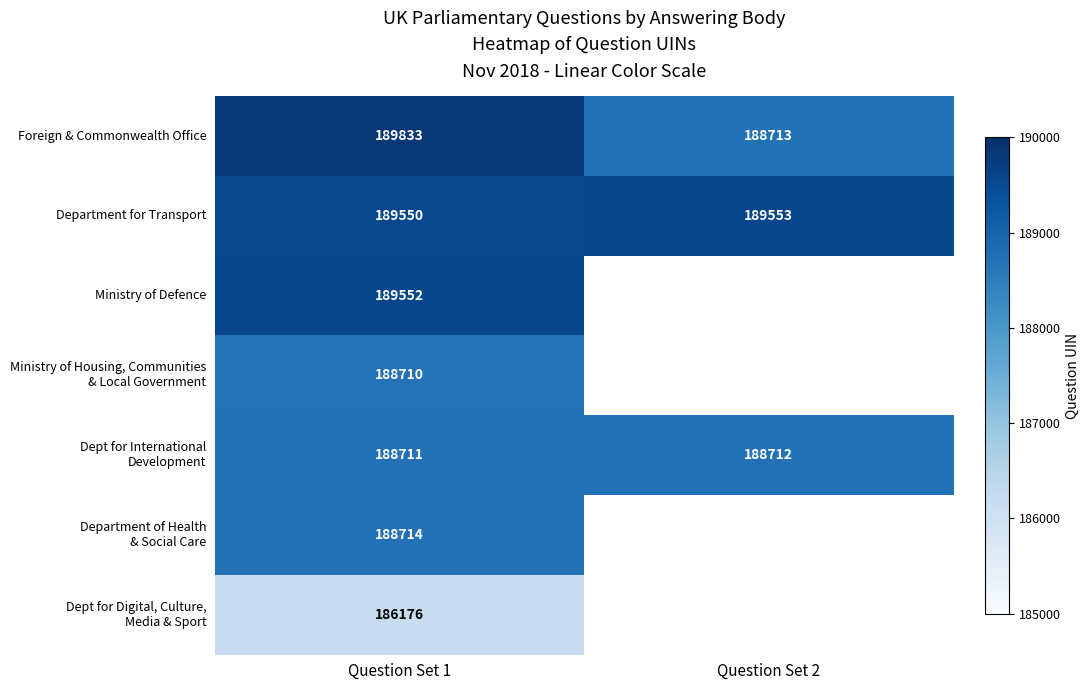

True or false: Foreign & Commonwealth Office has a value of 188713 at Question Set 2.

True